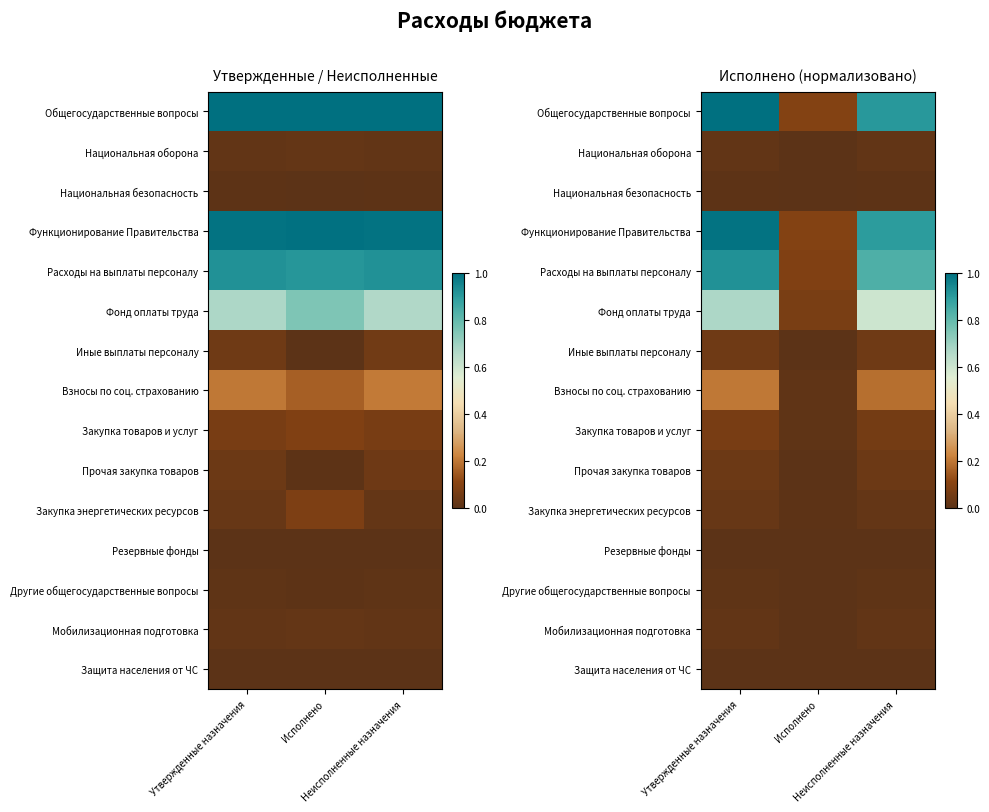

The value of Национальная оборона at Исполнено is 0.0. True or false?

False